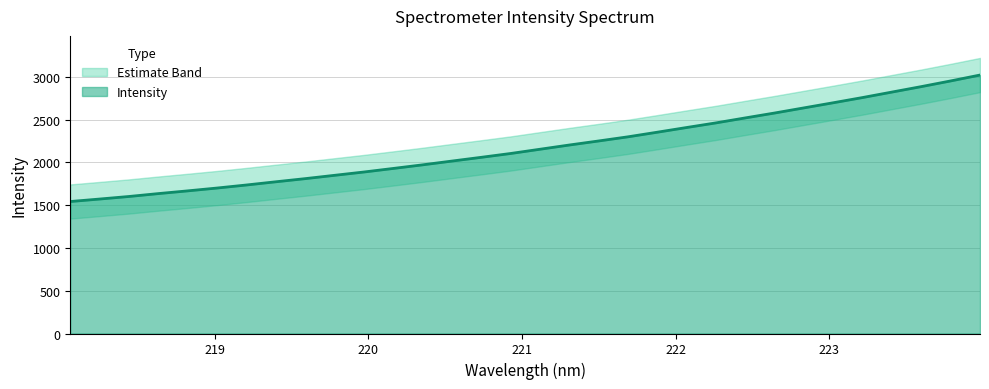

What is the change in value from 219.2067 to 223.2172?

+1022.9